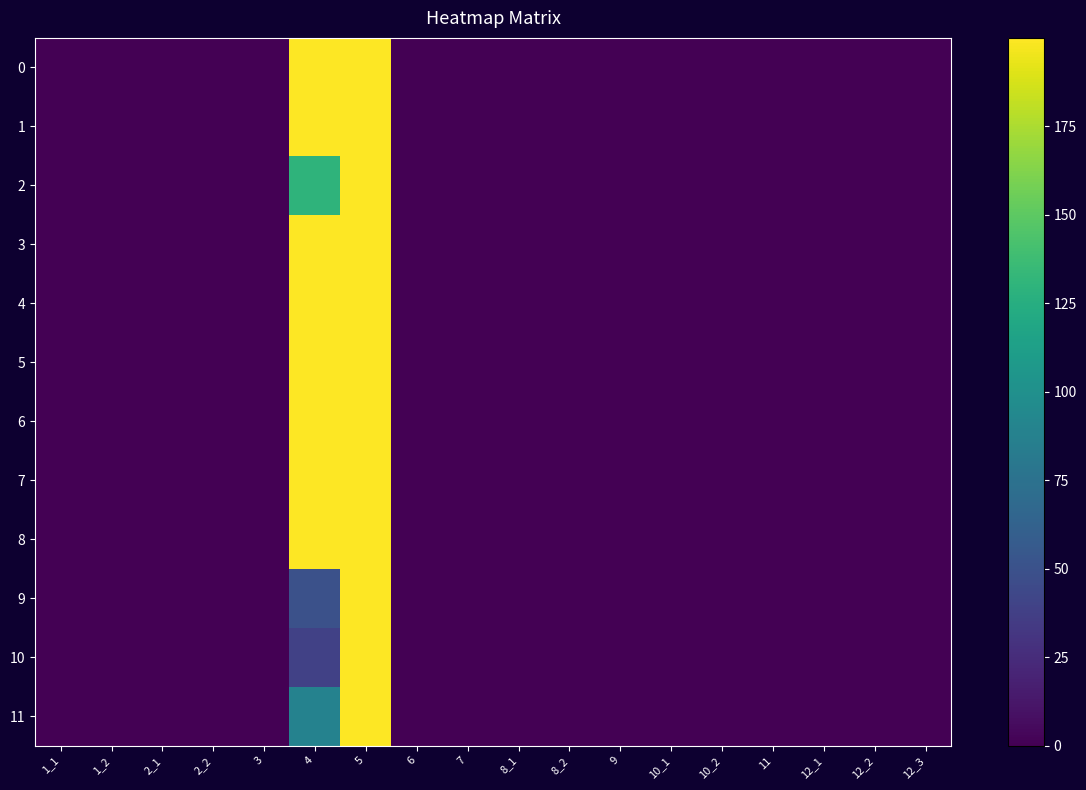

Which label corresponds to the largest value in the chart?

4